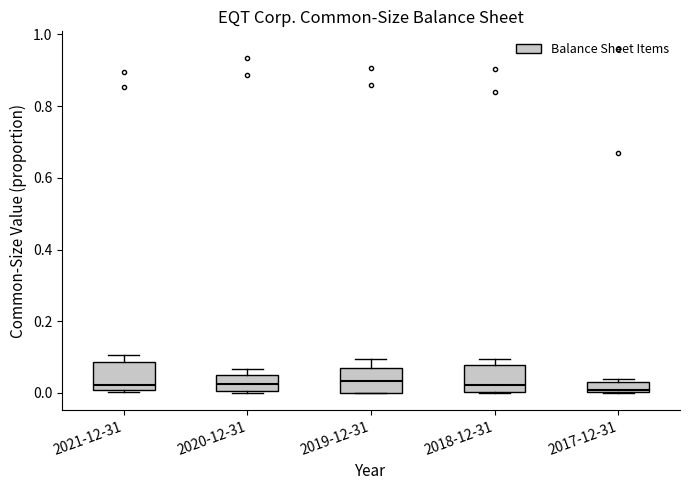

Where does the median line of the box for 2019-12-31 sit on the y-axis? The values are not printed on the chart, so give them approximately, as read against the axis.

0.04